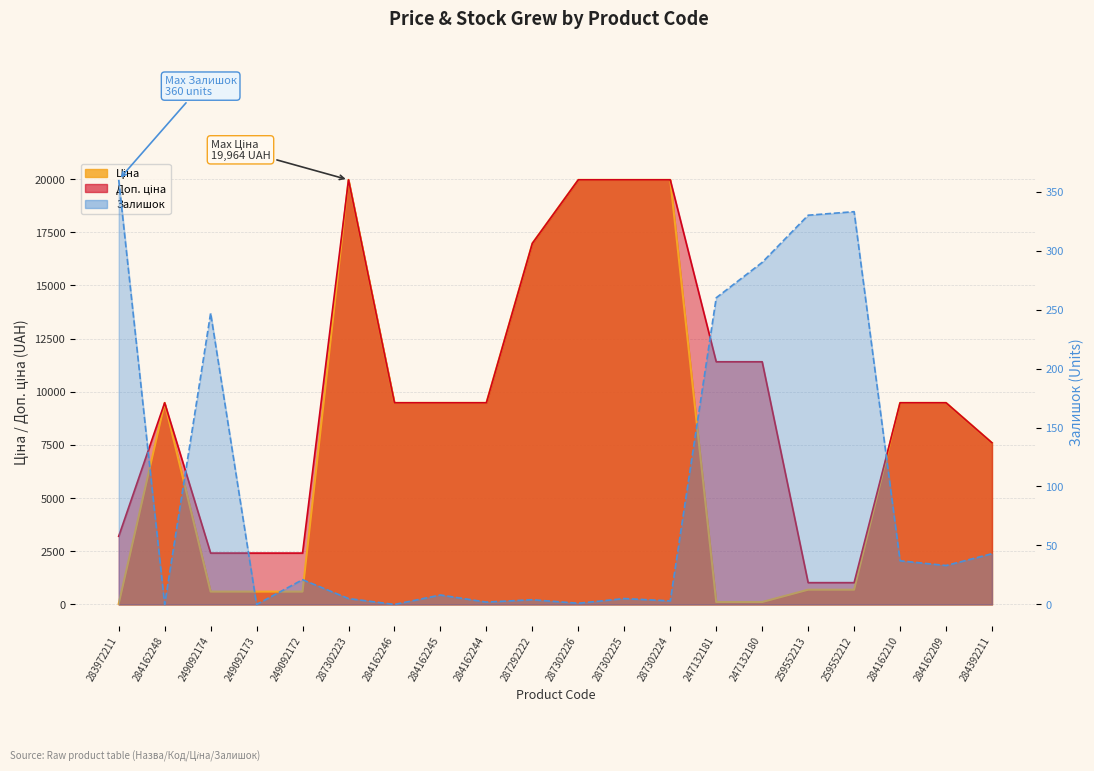

Rank the categories by Залишок value from lowest to highest.

284162248, 249092173, 284162246, 287302226, 284162244, 287302224, 287292222, 287302223, 287302225, 284162245, 249092172, 284162209, 284162210, 284392211, 249092174, 247132181, 247132180, 259552213, 259552212, 283972211